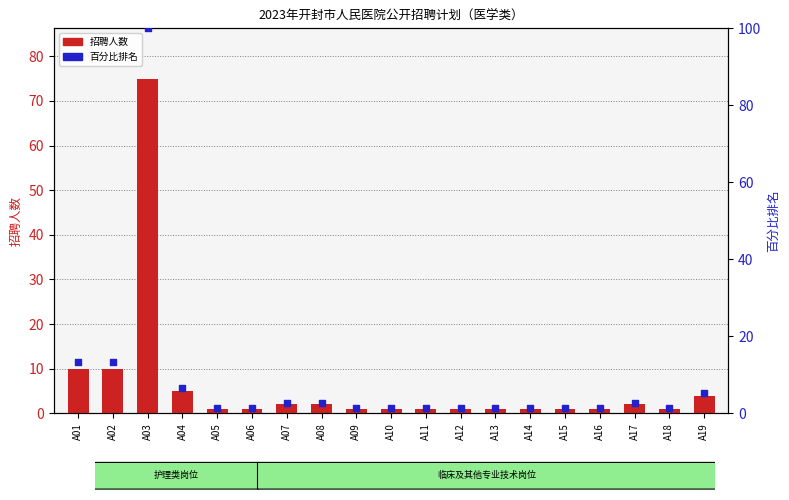

Which series has the largest total across all categories?

百分比排名